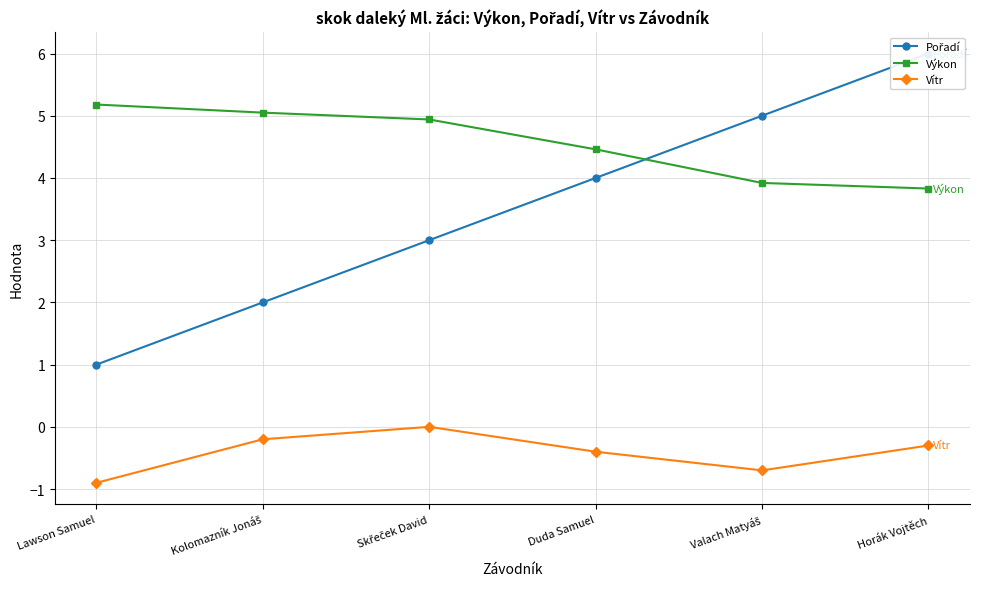

Between which two adjacent categories do Výkon and Pořadí first intersect?

Duda Samuel and Valach Matyáš